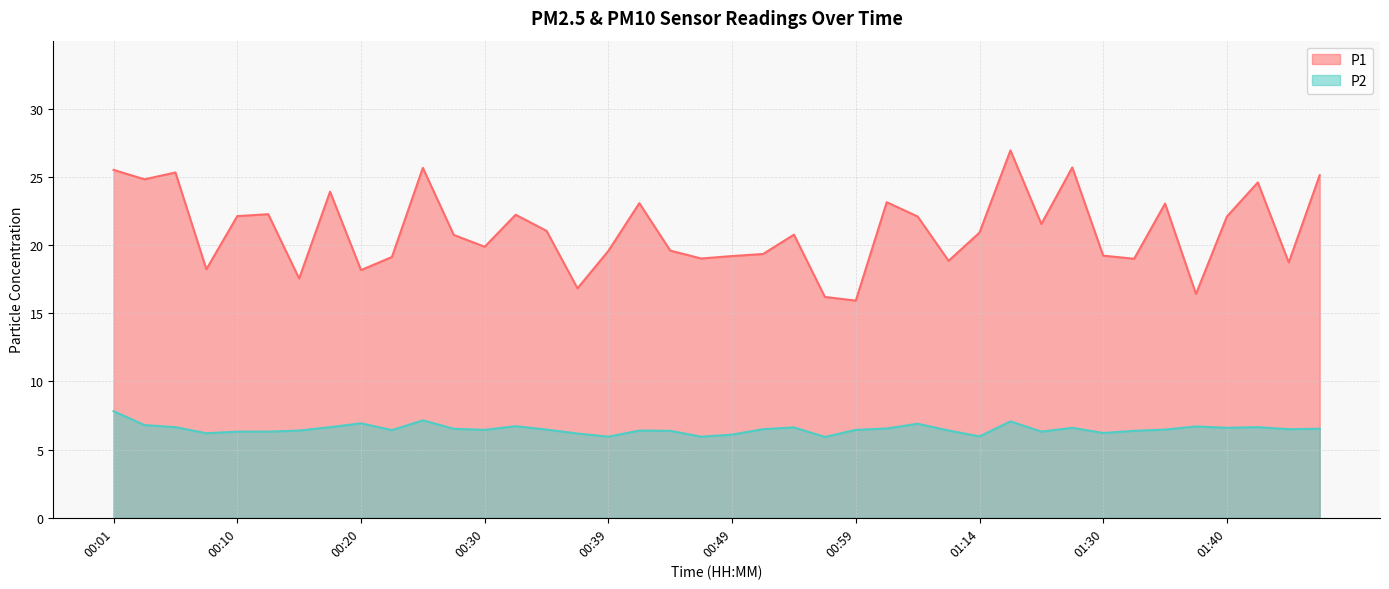

How many data points does each series have?

40